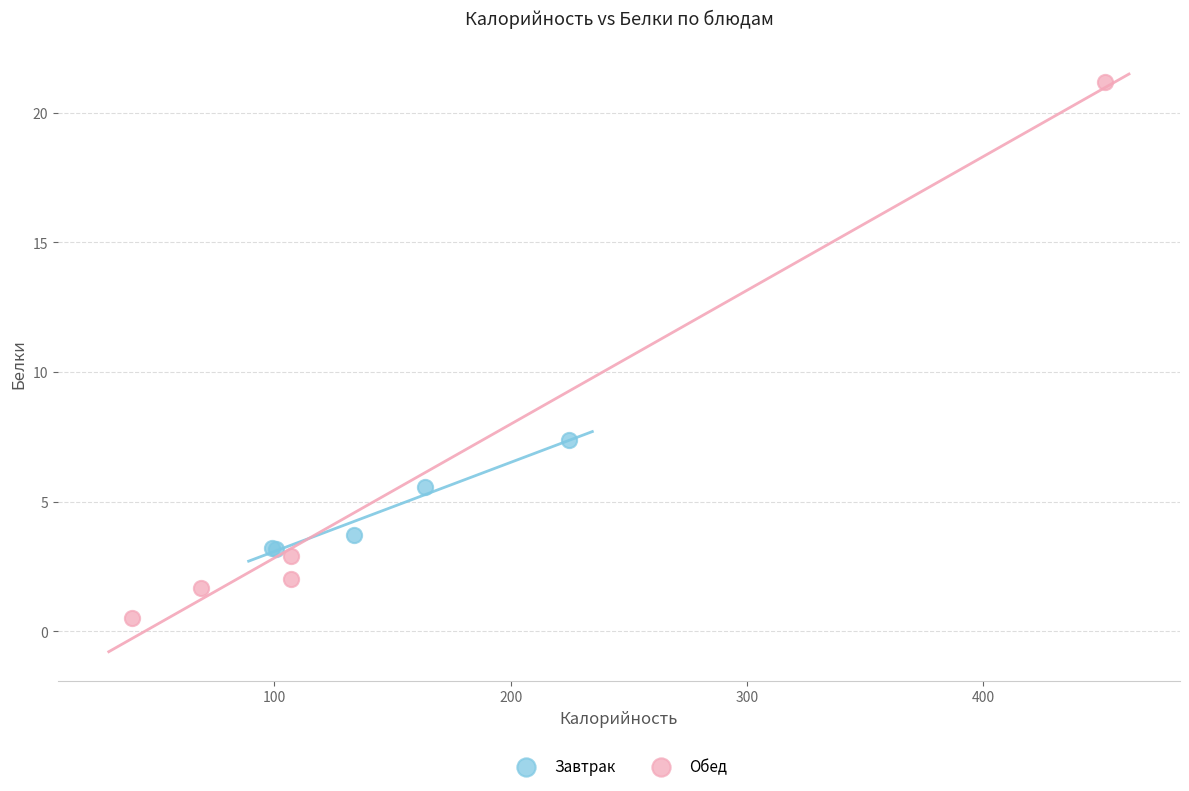

Which series contains the lowest Y value?

Обед